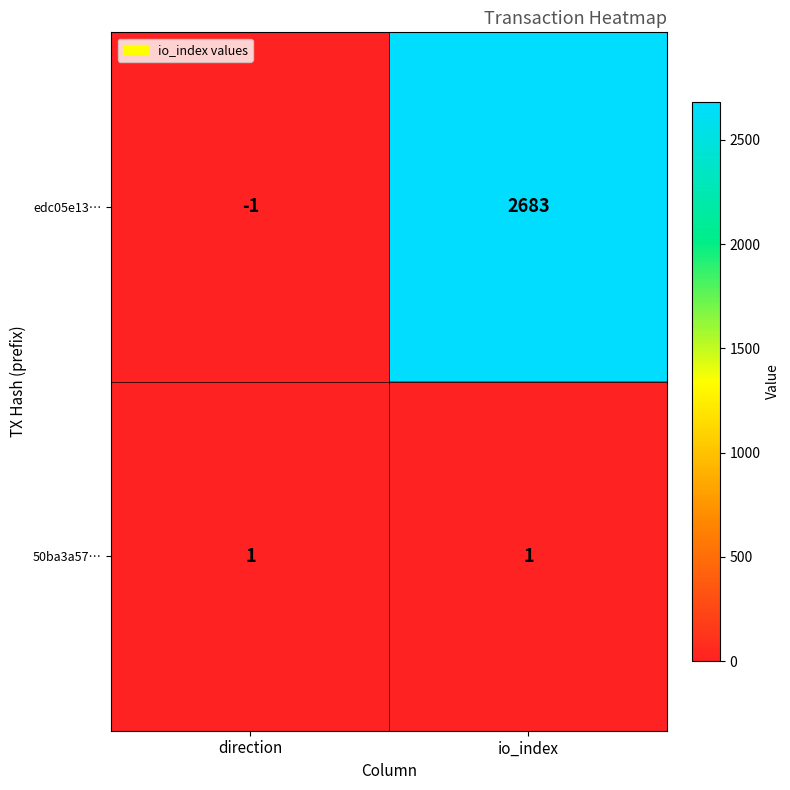

Rank the series by their average value, from highest to lowest.

edc05e13…, 50ba3a57…